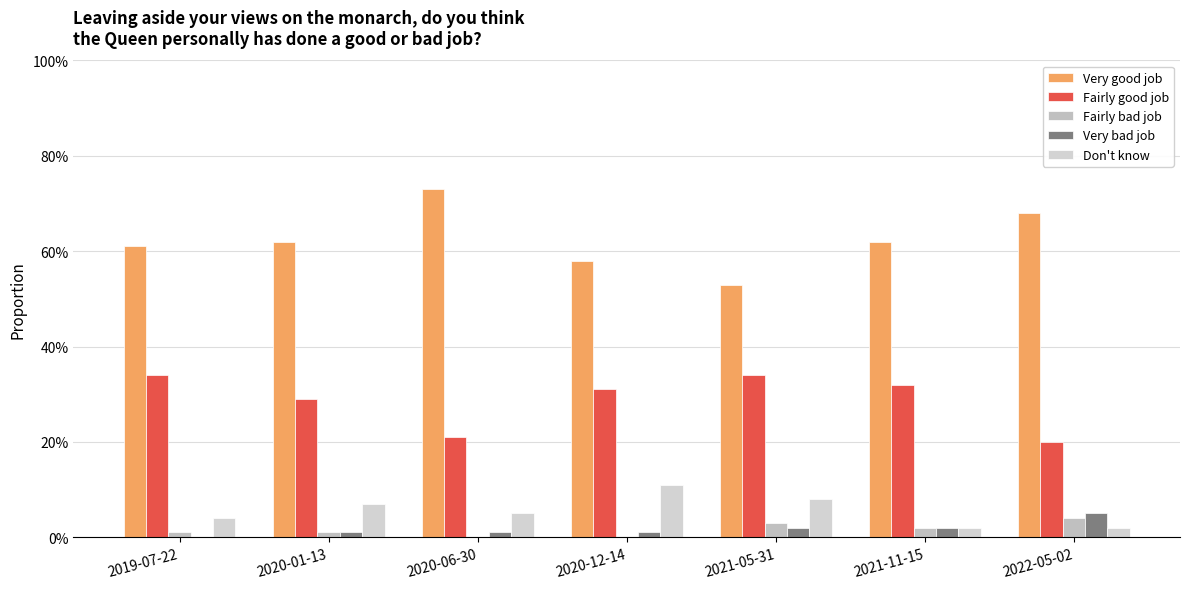

Are the bars grouped side by side (vs. stacked)?

Yes